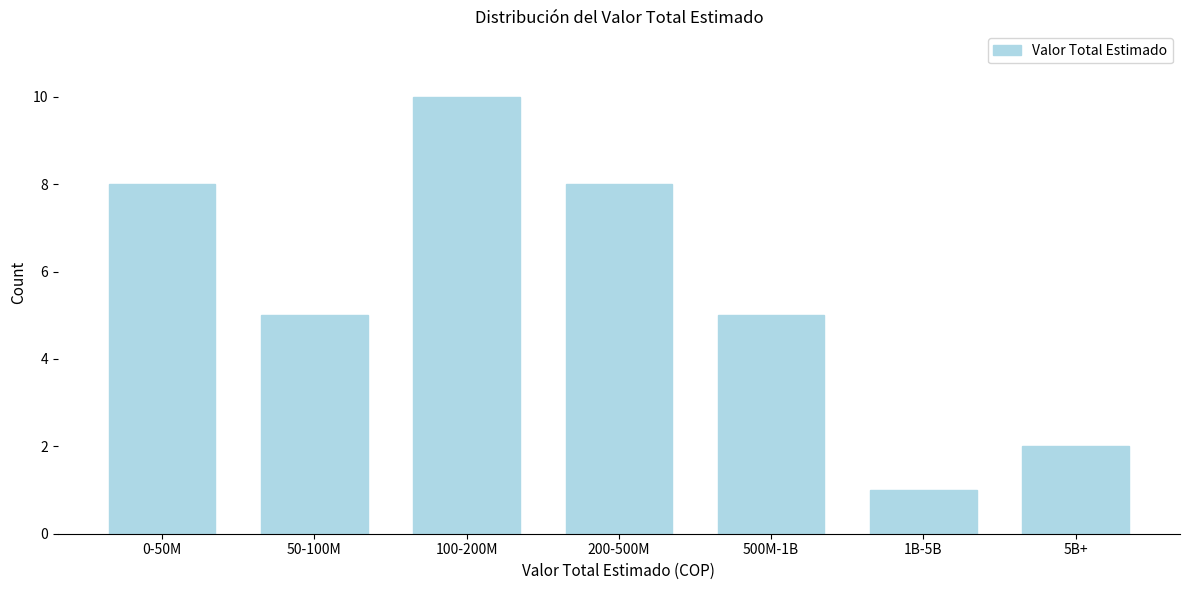

Reading right to left, transcribe all the data shown in this chart.

5B+=2	1B-5B=1	500M-1B=5	200-500M=8	100-200M=10	50-100M=5	0-50M=8